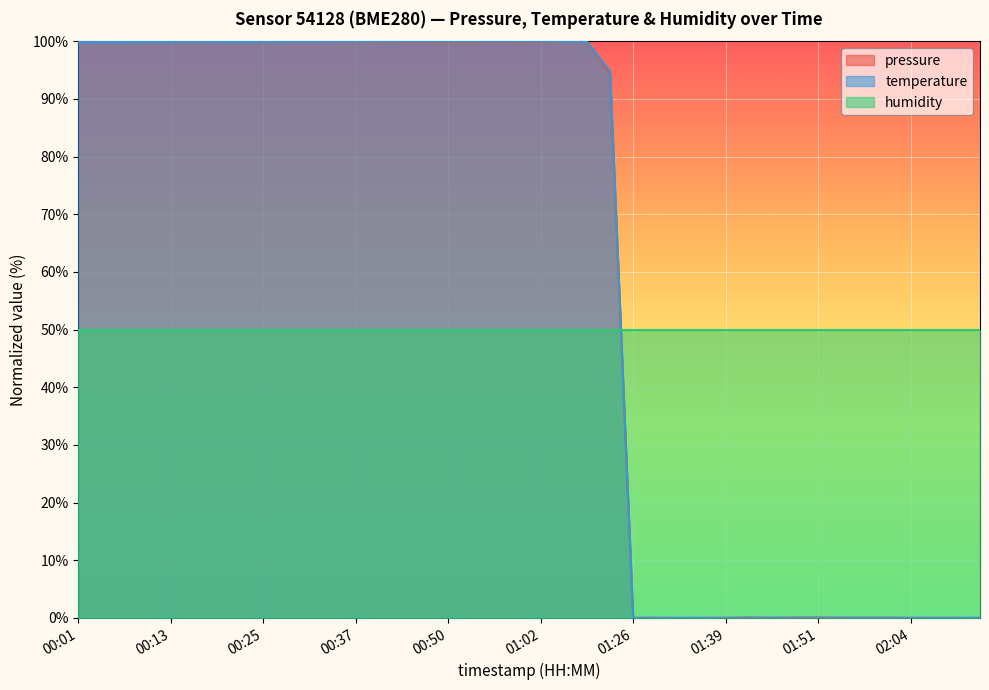

Between which two adjacent categories do pressure and temperature first intersect?

00:22 and 00:25